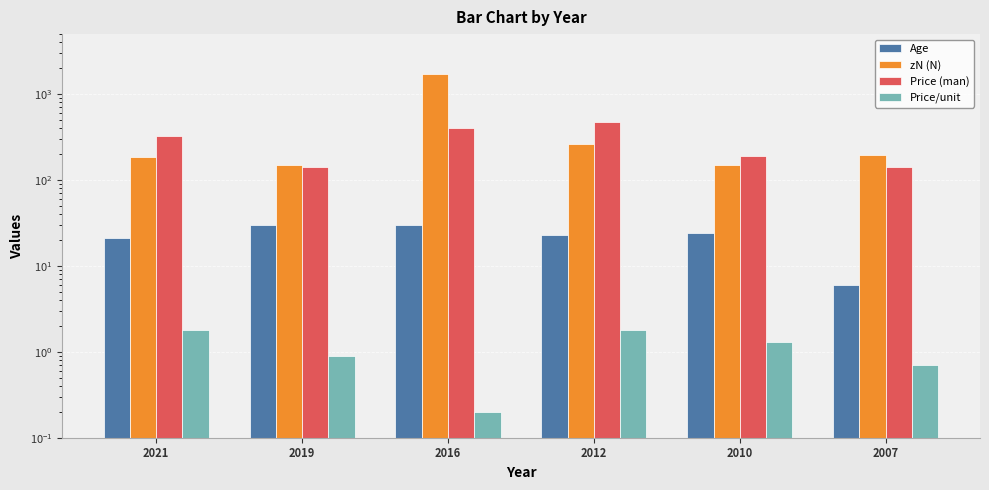

At which category is the sum across all series the highest?

2016